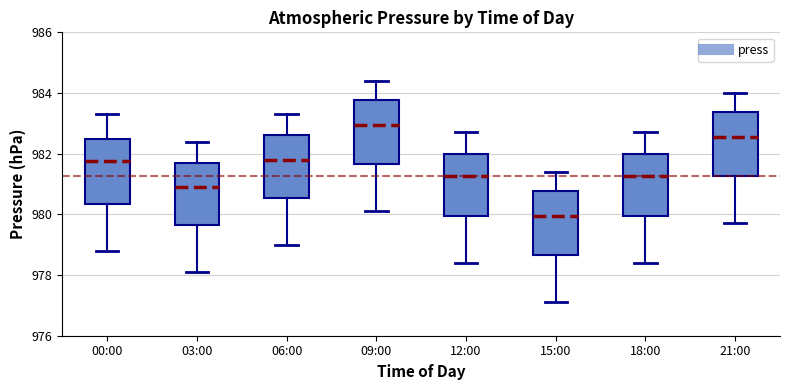

Which box's median line is the lowest?

15:00